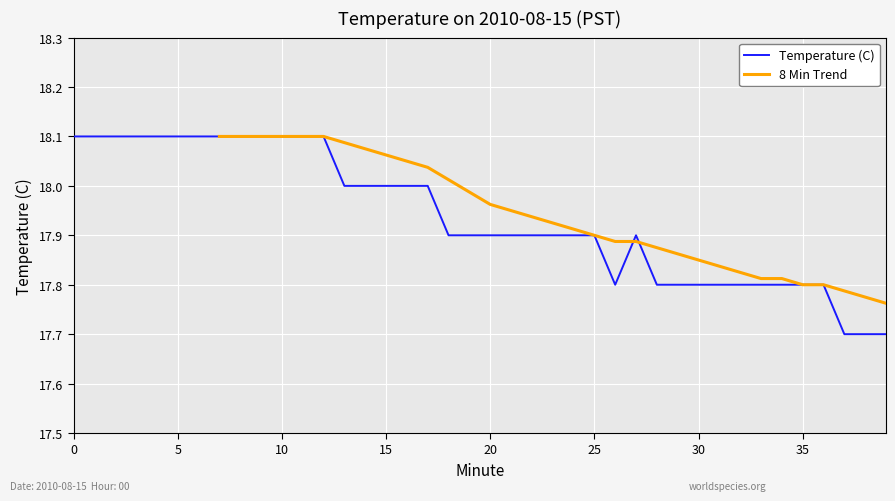

What is the maximum value for Temperature (C)?

18.1